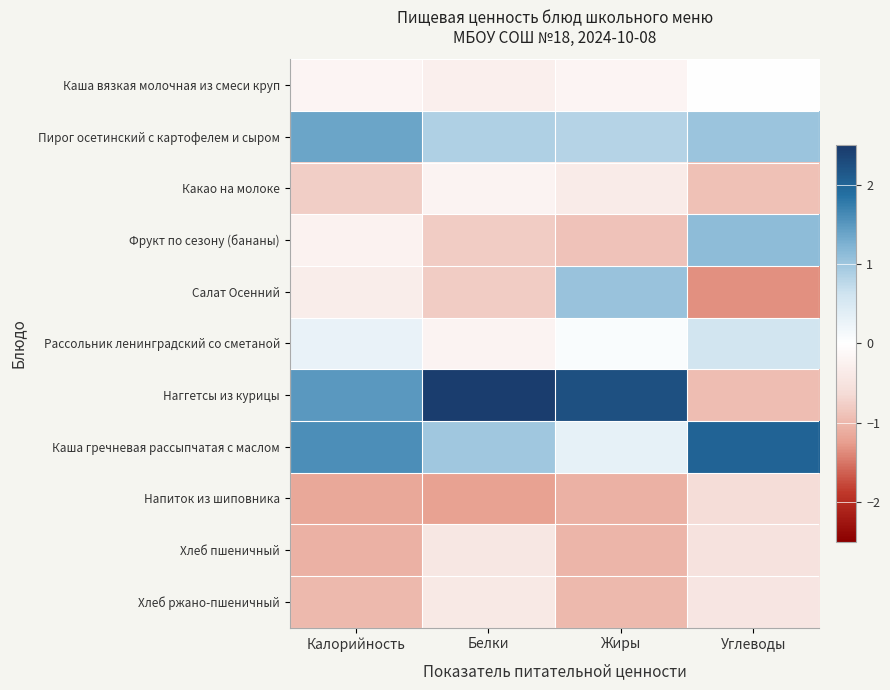

Which series has the largest total across all categories?

Наггетсы из курицы